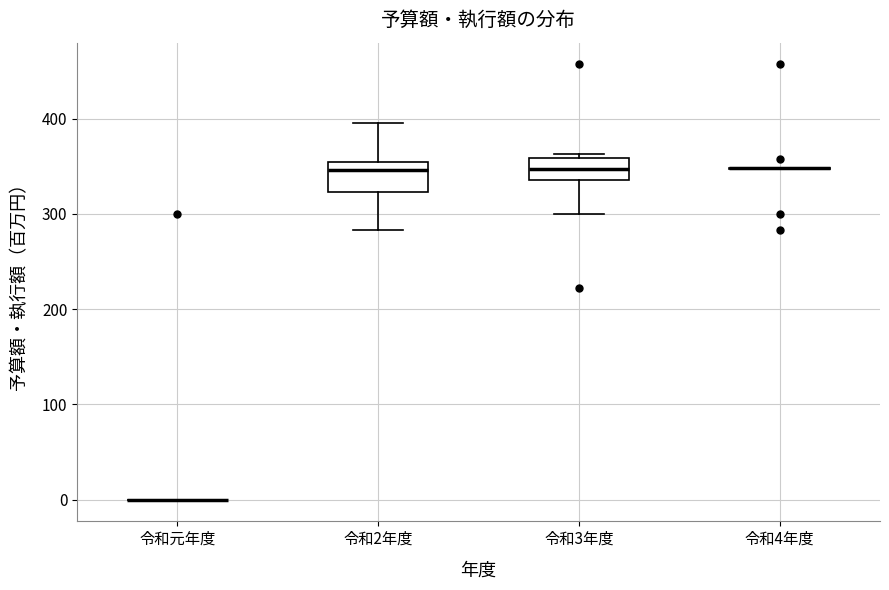

Where does the lower whisker of the box for 令和3年度 end on the y-axis? The values are not printed on the chart, so give them approximately, as read against the axis.

300